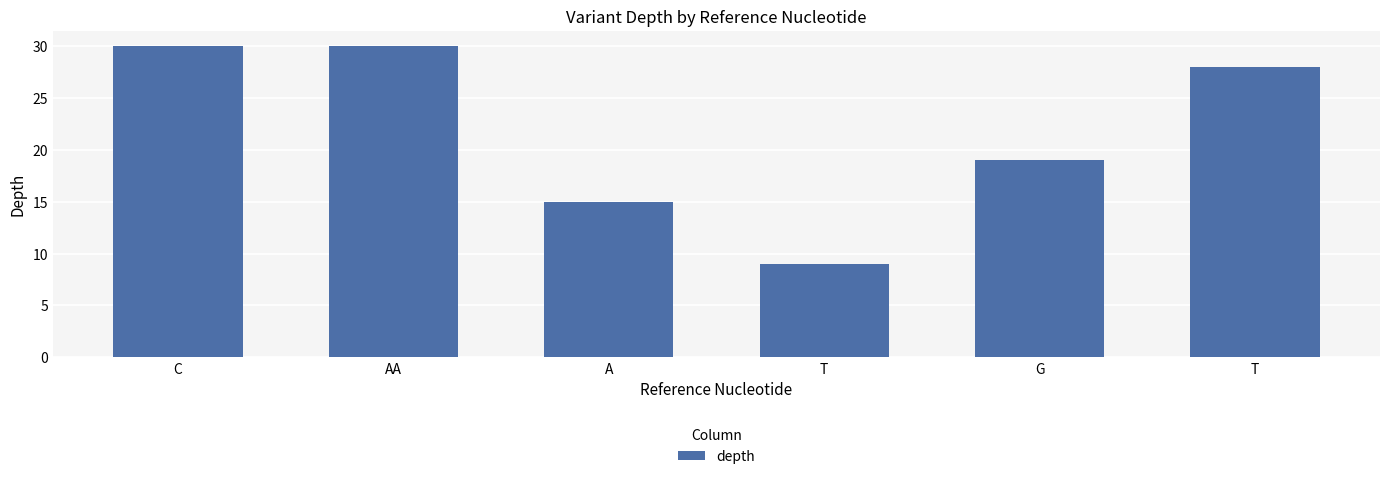

How many values are below 28?

3